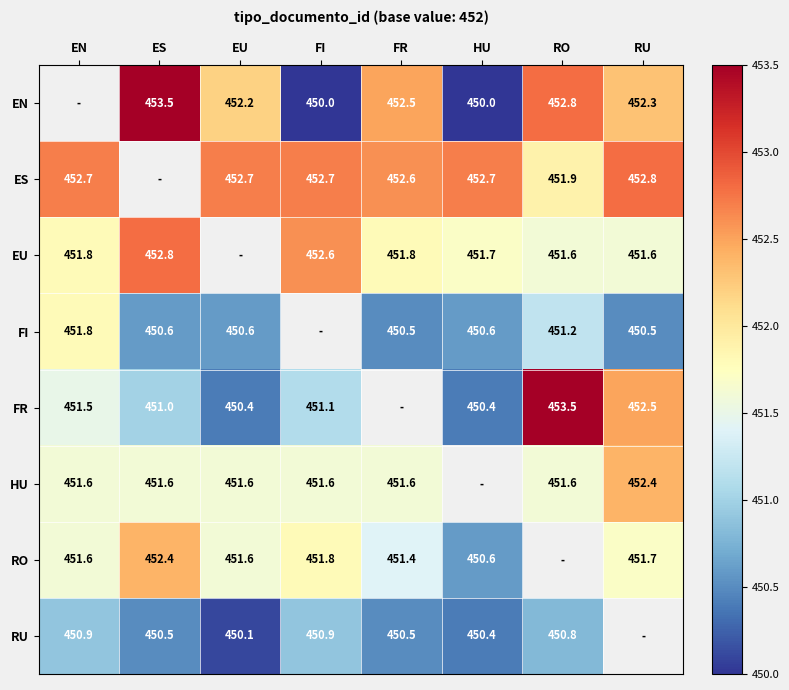

What is the sum of the FI values at ES and RU?

901.1